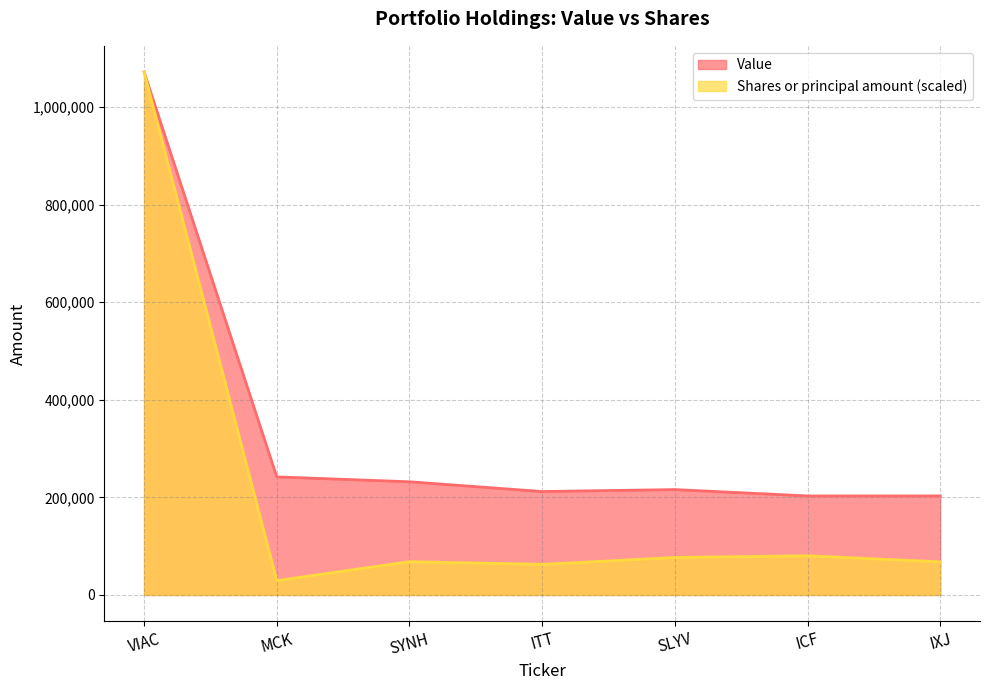

Which series changed the most between SYNH and ICF?

Value